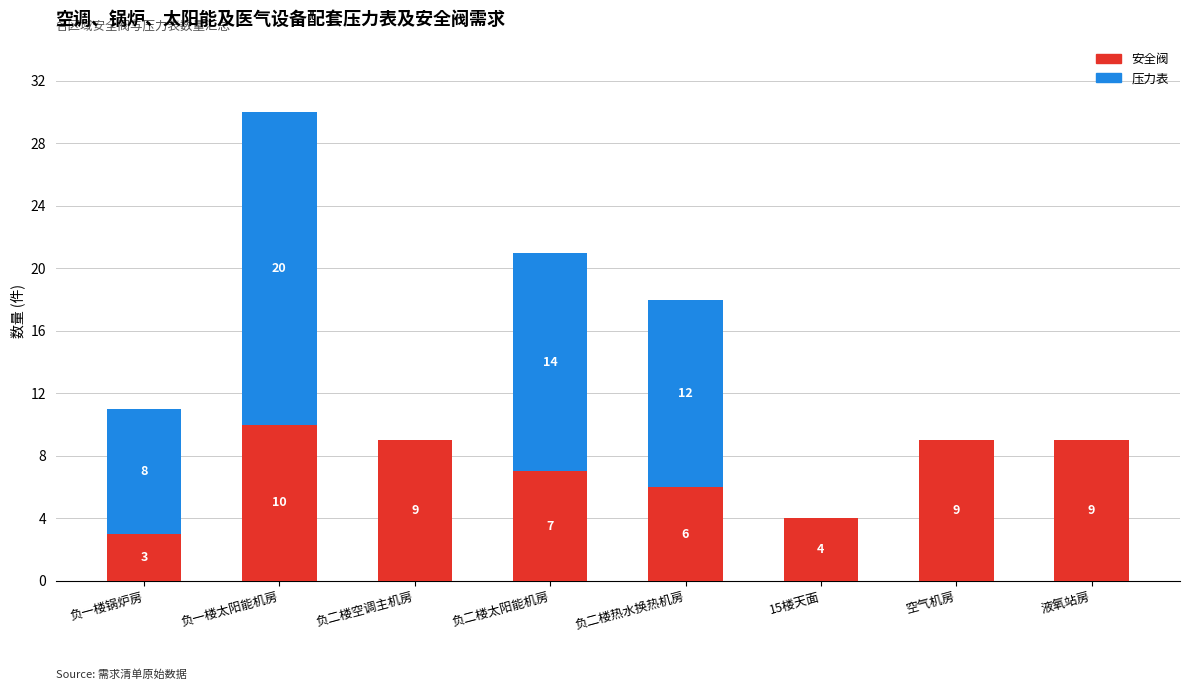

What is the maximum value for 安全阀?

10